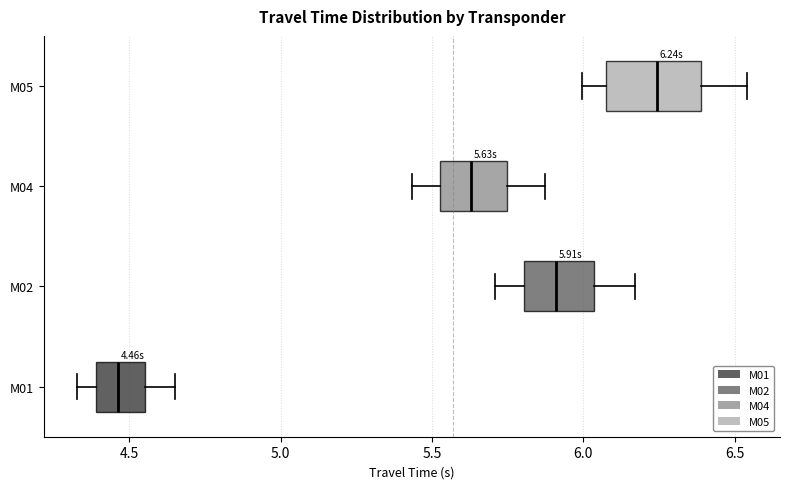

Which box is the widest, from its left edge to its right edge?

M05